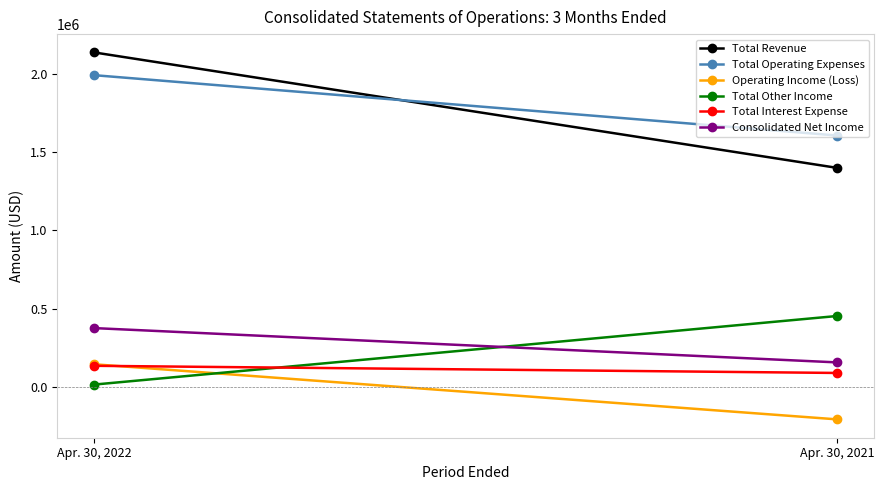

Rank the series at Apr. 30, 2021 from highest to lowest value.

Total Operating Expenses, Total Revenue, Total Other Income, Consolidated Net Income, Total Interest Expense, Operating Income (Loss)